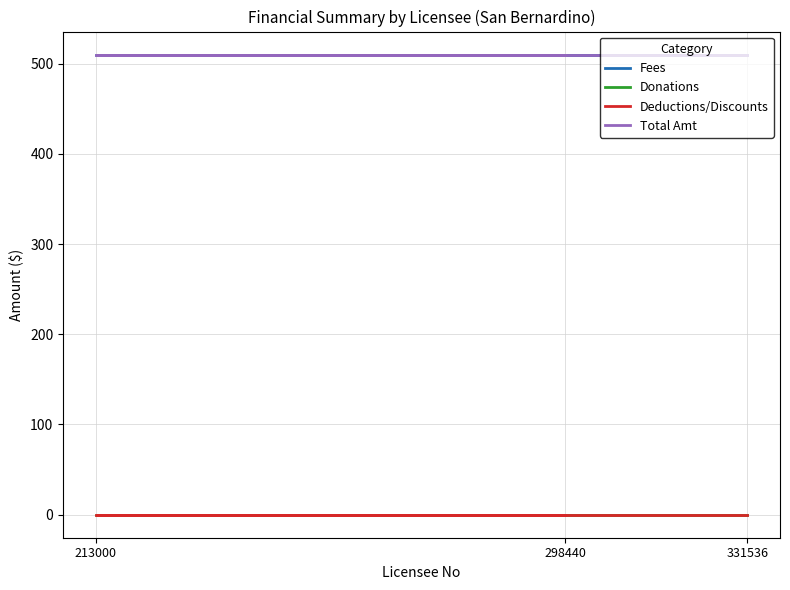

What is the total value across all series at 213000?

1020